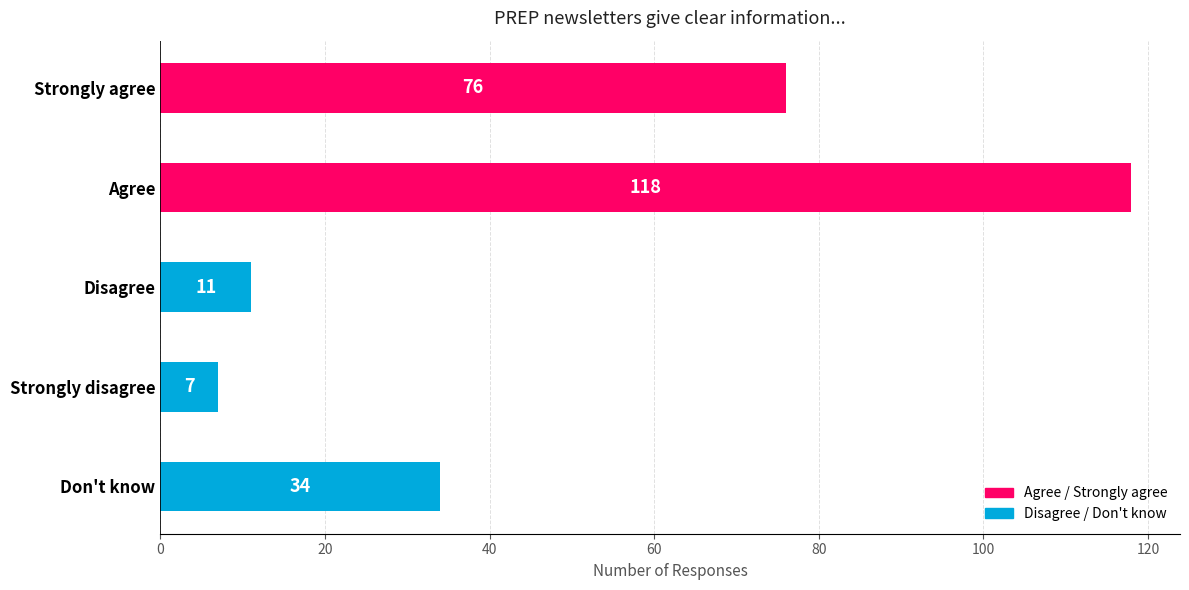

The value at Disagree is 4. True or false?

False